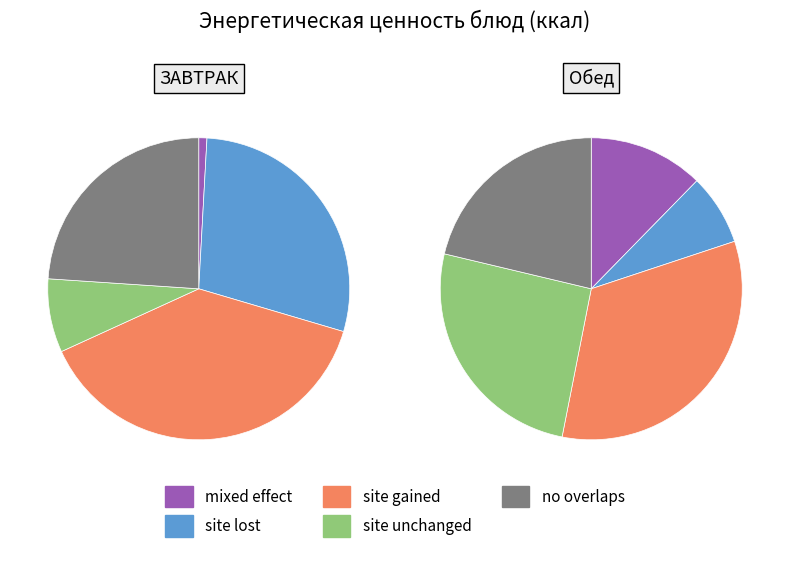

Is there any slice that represents more than half of the pie?

No